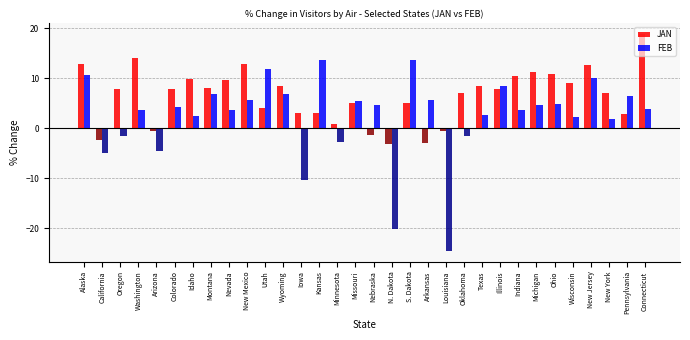

Rank the series by their maximum value, from lowest to highest.

FEB, JAN